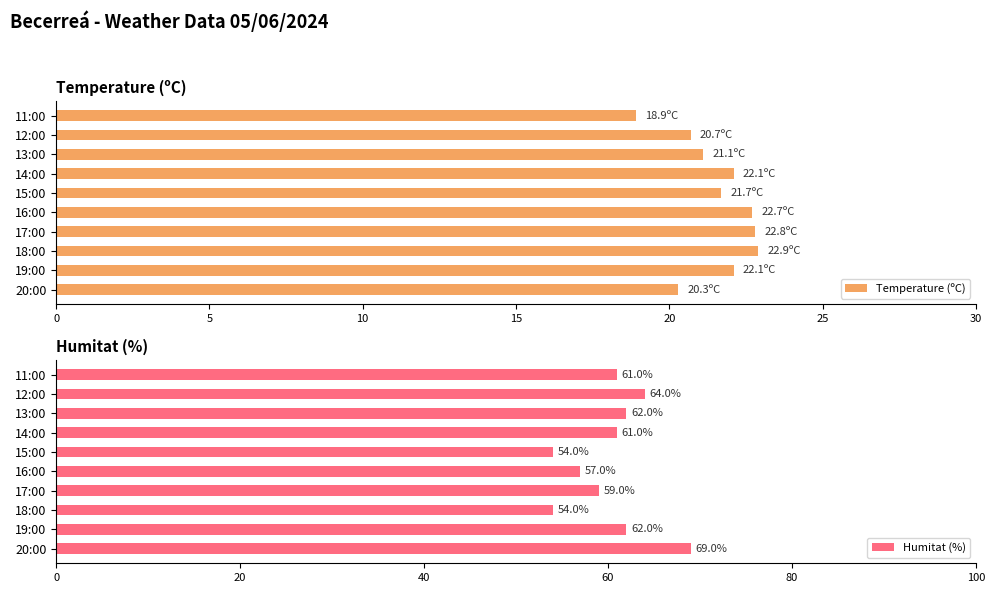

What is the sum of all Temperature (ºC) values?

215.3